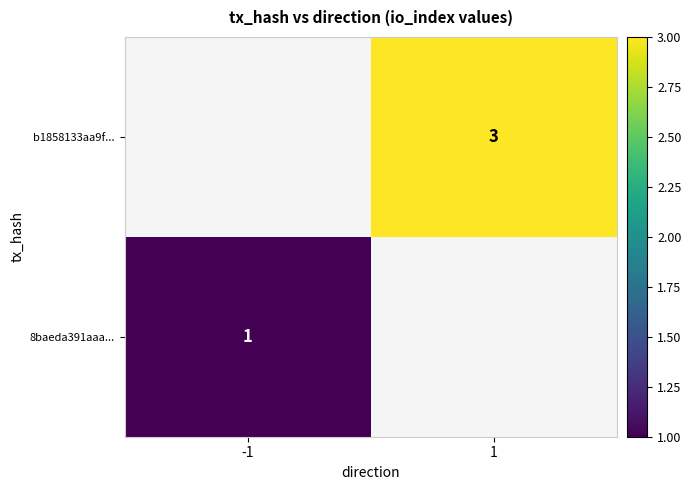

Is the value of b1858133aa9f... at 1 greater than the value of 8baeda391aaa... at -1?

Yes